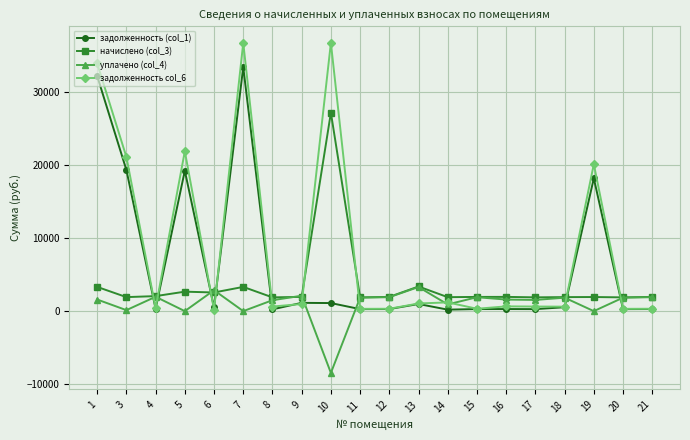

Count the number of categories in the chart.

20